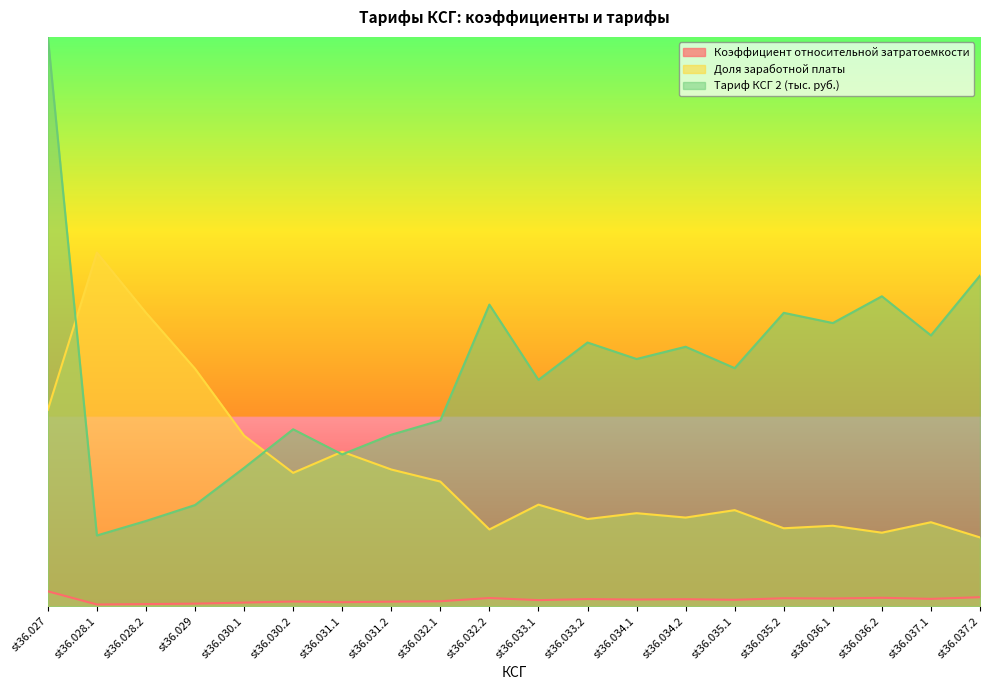

True or false: Коэффициент относительной затратоемкости and Доля заработной платы cross at least once.

False